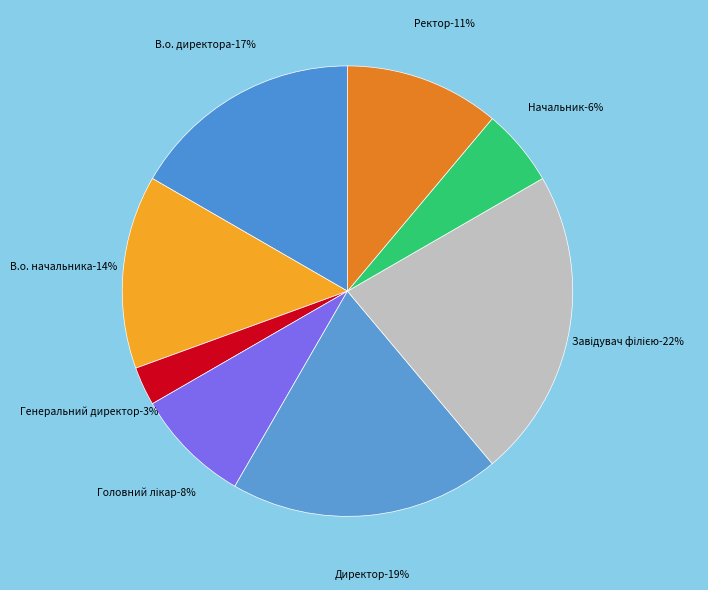

Is it true that Директор is 19% of the pie?

True